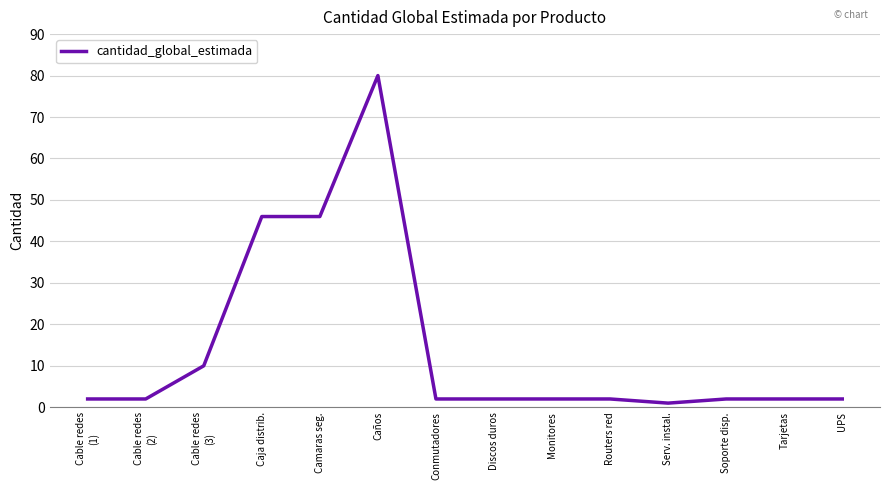

Which category has the lowest value across all series?

Serv. instal.